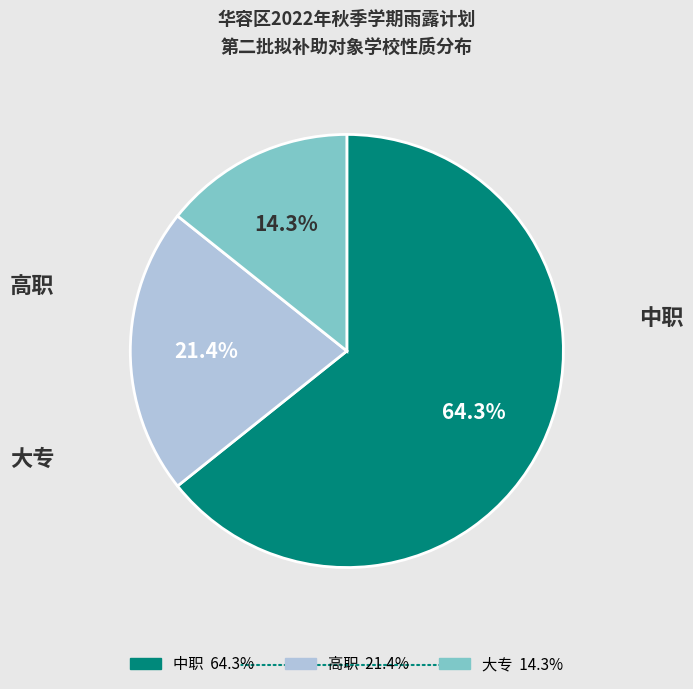

Rank the categories by value from highest to lowest.

中职, 高职, 大专